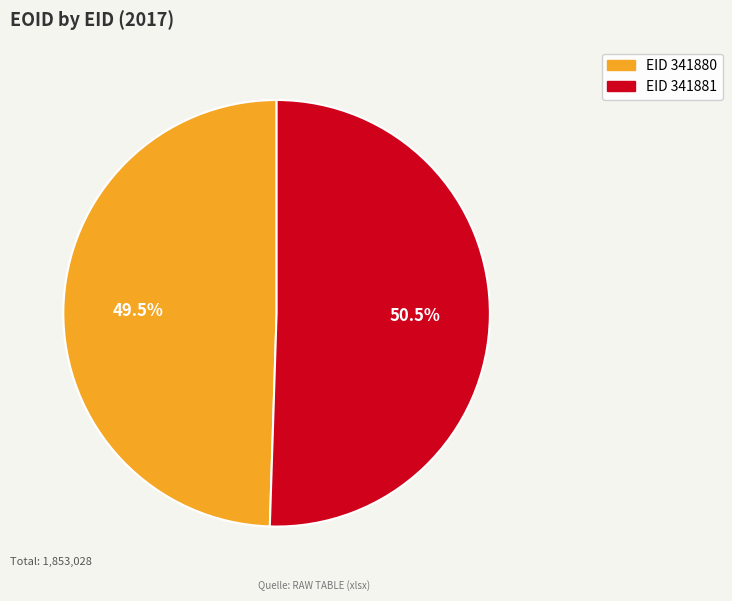

To the nearest percent, what is the difference between the largest and smallest slice percentages?

1%